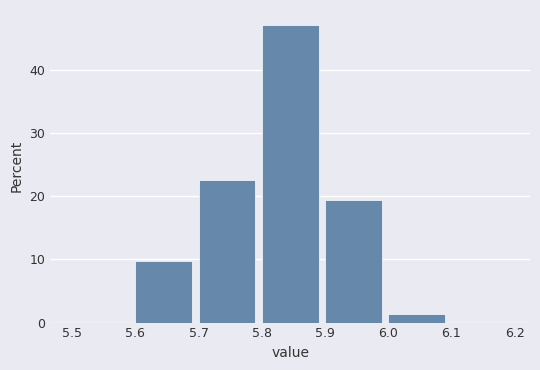

Reading left to right, transcribe this chart: for each bar, give the range it covers on the x-axis and its height. The values are not printed on the chart, so give them approximately, as read against the axis.

5.5 to 5.6: 0
5.6 to 5.7: 10
5.7 to 5.8: 23
5.8 to 5.9: 47
5.9 to 6.0: 19
6.0 to 6.1: 1
6.1 to 6.2: 0